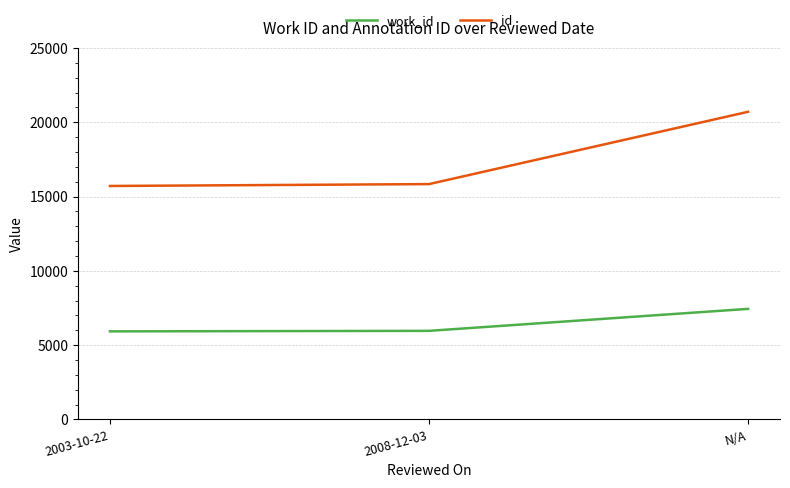

What is the spread (max minus min) of values at 2003-10-22?

9786